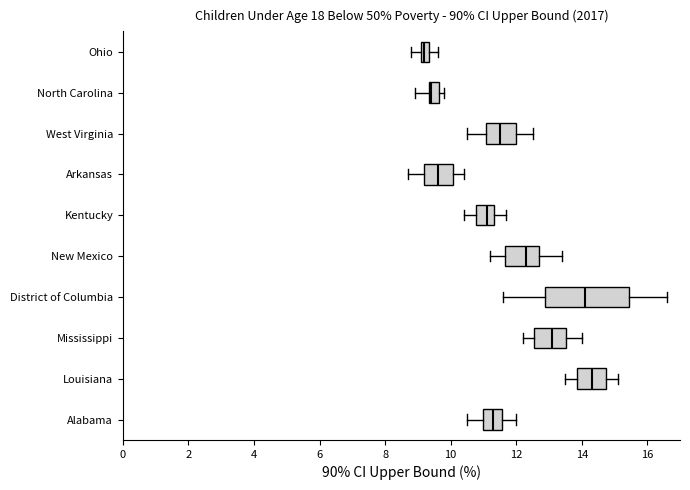

Which box has the furthest to the right median line?

Louisiana